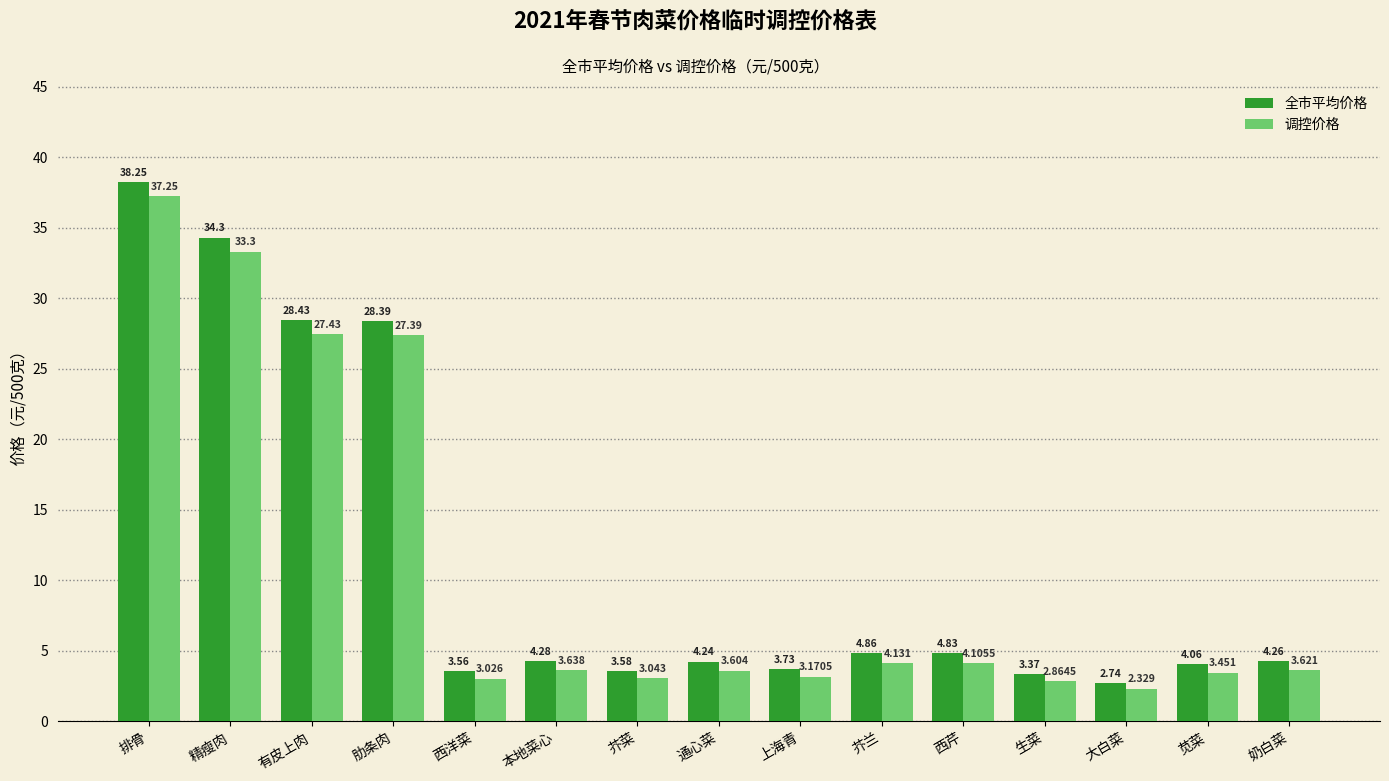

What is the total value across all series at 芥菜?

6.6